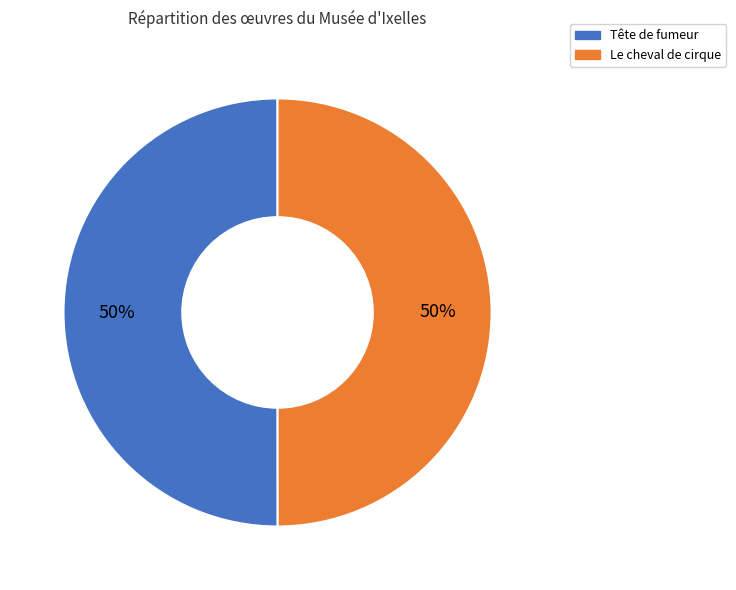

The Le cheval de cirque slice represents 50% of the pie. True or false?

True